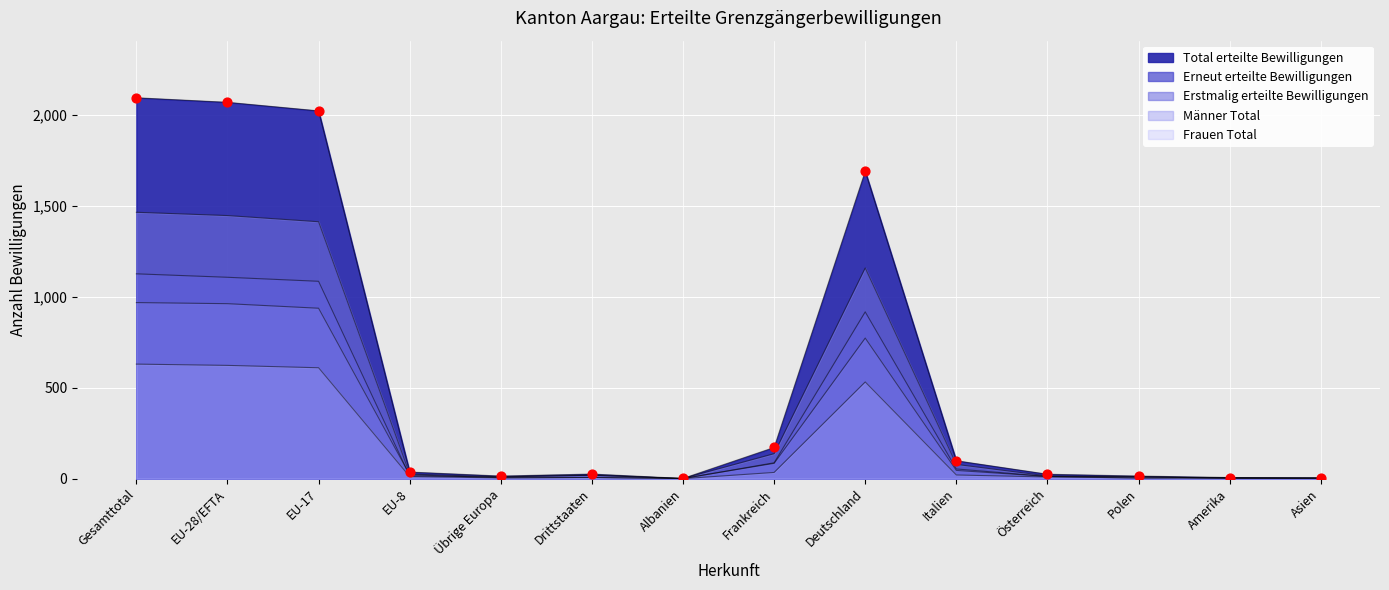

Which series reaches the minimum Y coordinate?

Erstmalig erteilte Bewilligungen